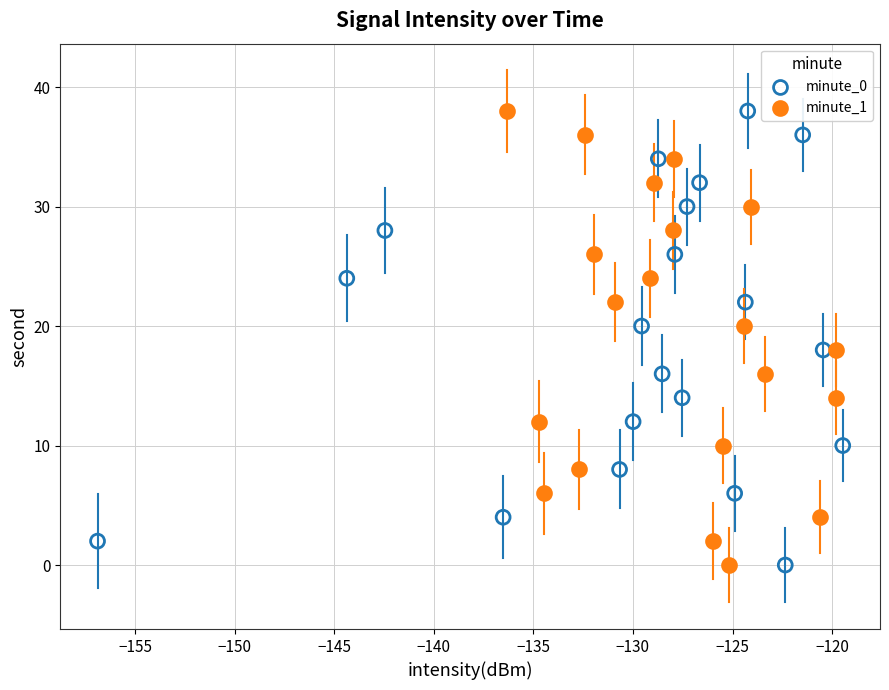

What are all the series names shown in the legend?

minute_0, minute_1